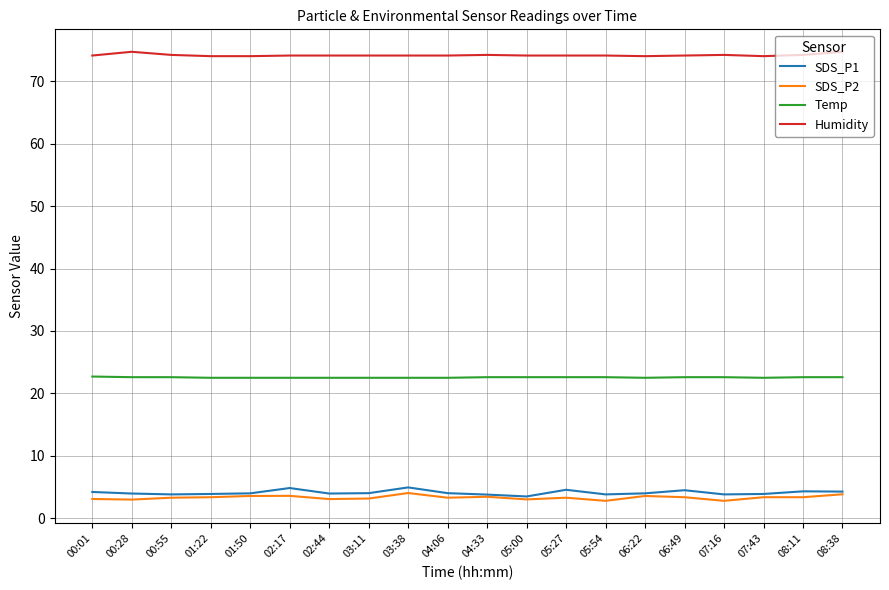

The value of SDS_P1 at 07:16 is 3.8. True or false?

True